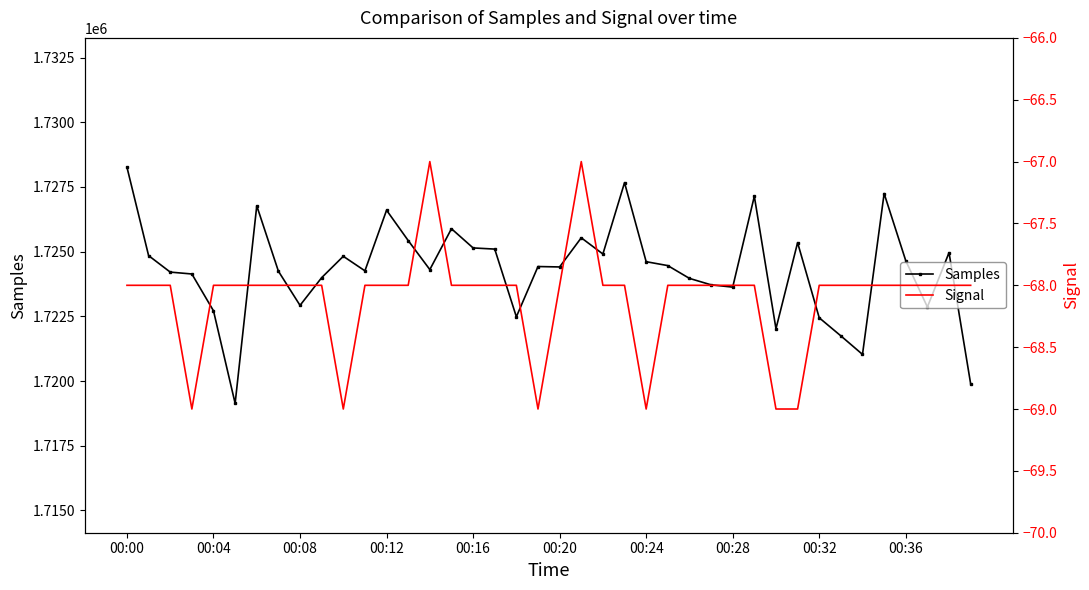

Is it true that Samples equals 1727248 at 35?

True